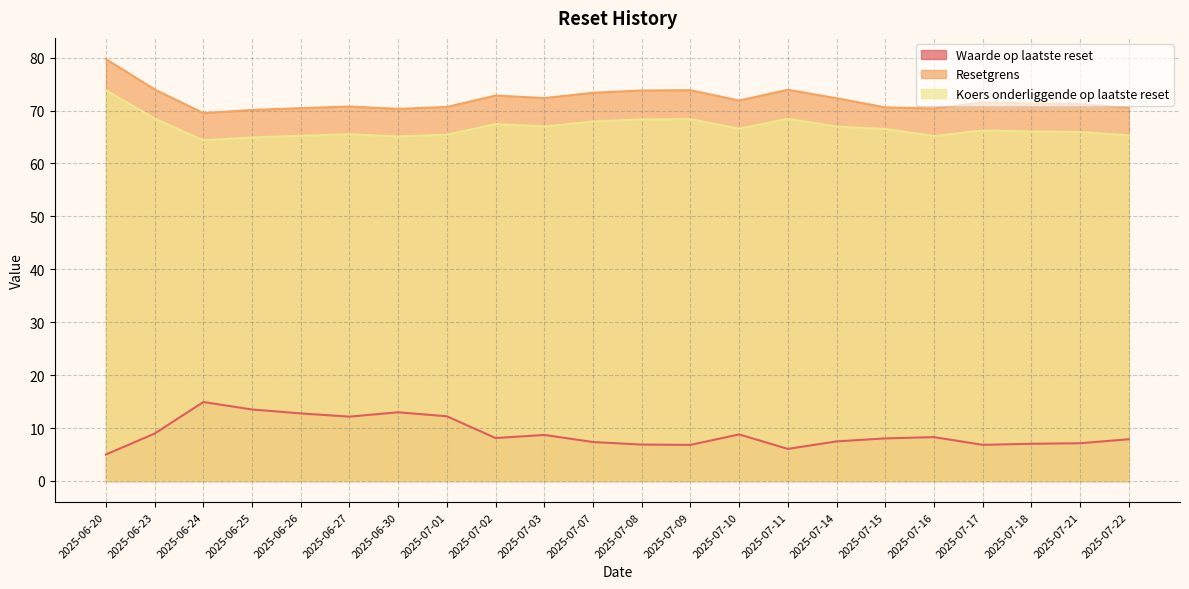

Reading left to right, list all the values displayed in this chart.

Waarde op laatste reset: 2025-06-20=5.0	2025-06-23=9.0	2025-06-24=14.9	2025-06-25=13.5	2025-06-26=12.8	2025-06-27=12.2	2025-06-30=13.0	2025-07-01=12.2	2025-07-02=8.1	2025-07-03=8.7	2025-07-07=7.4	2025-07-08=6.9	2025-07-09=6.8	2025-07-10=8.8	2025-07-11=6.1	2025-07-14=7.5	2025-07-15=8.1	2025-07-16=8.3	2025-07-17=6.8	2025-07-18=7.0	2025-07-21=7.1	2025-07-22=7.9
Resetgrens: 2025-06-20=79.7	2025-06-23=74.0	2025-06-24=69.5	2025-06-25=70.1	2025-06-26=70.5	2025-06-27=70.8	2025-06-30=70.3	2025-07-01=70.7	2025-07-02=72.8	2025-07-03=72.4	2025-07-07=73.4	2025-07-08=73.8	2025-07-09=73.8	2025-07-10=71.9	2025-07-11=73.9	2025-07-14=72.3	2025-07-15=70.6	2025-07-16=70.4	2025-07-17=71.5	2025-07-18=71.3	2025-07-21=71.2	2025-07-22=70.5
Koers onderliggende op laatste reset: 2025-06-20=73.8	2025-06-23=68.5	2025-06-24=64.4	2025-06-25=64.9	2025-06-26=65.2	2025-06-27=65.5	2025-06-30=65.1	2025-07-01=65.5	2025-07-02=67.5	2025-07-03=67.0	2025-07-07=67.9	2025-07-08=68.3	2025-07-09=68.4	2025-07-10=66.6	2025-07-11=68.5	2025-07-14=67.0	2025-07-15=66.5	2025-07-16=65.2	2025-07-17=66.2	2025-07-18=66.0	2025-07-21=66.0	2025-07-22=65.3